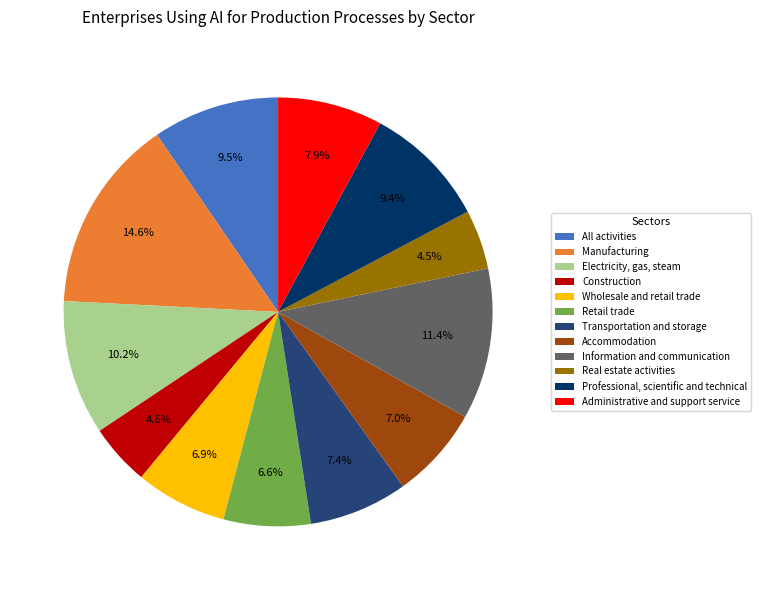

Is Information and communication the majority of the pie?

No